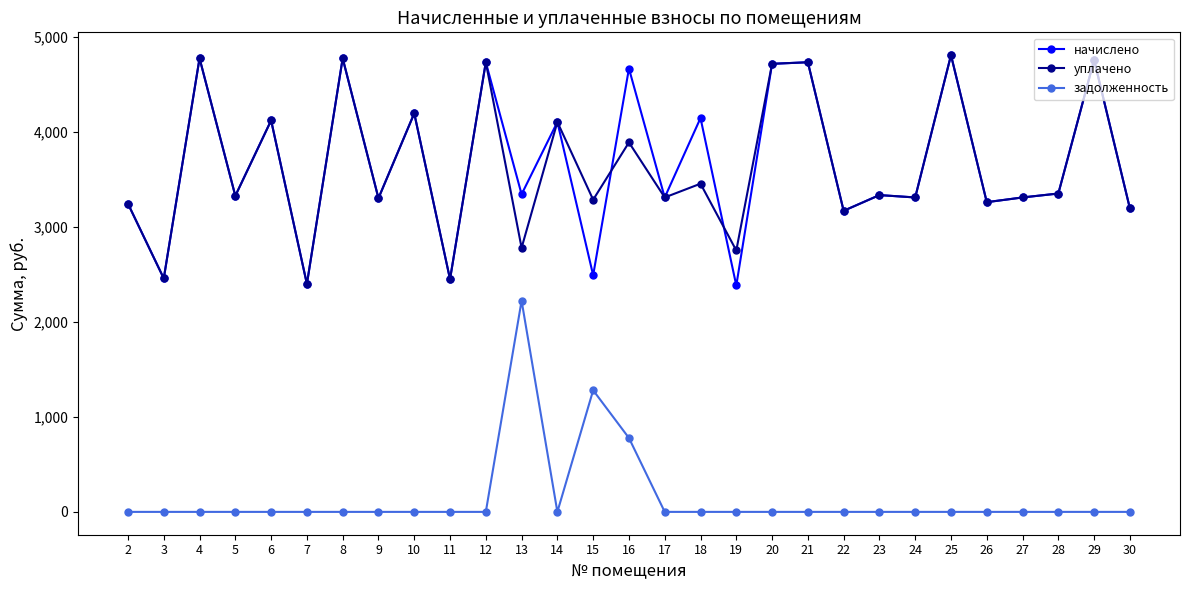

True or false: задолженность has a value of 0.0 at 28.

True